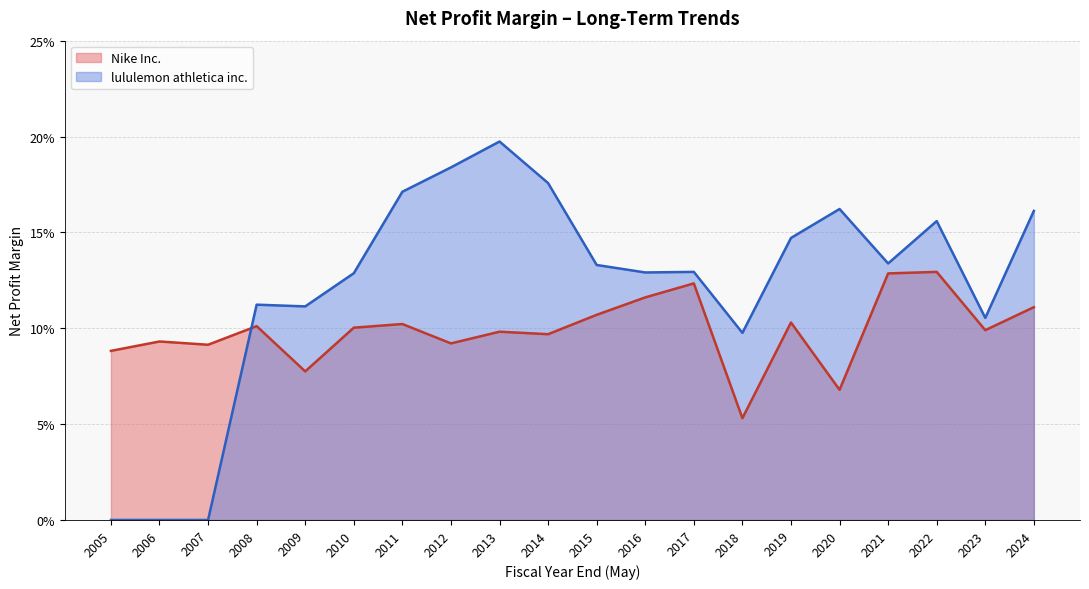

Rank the series at 2016 from highest to lowest value.

lululemon athletica inc., Nike Inc.